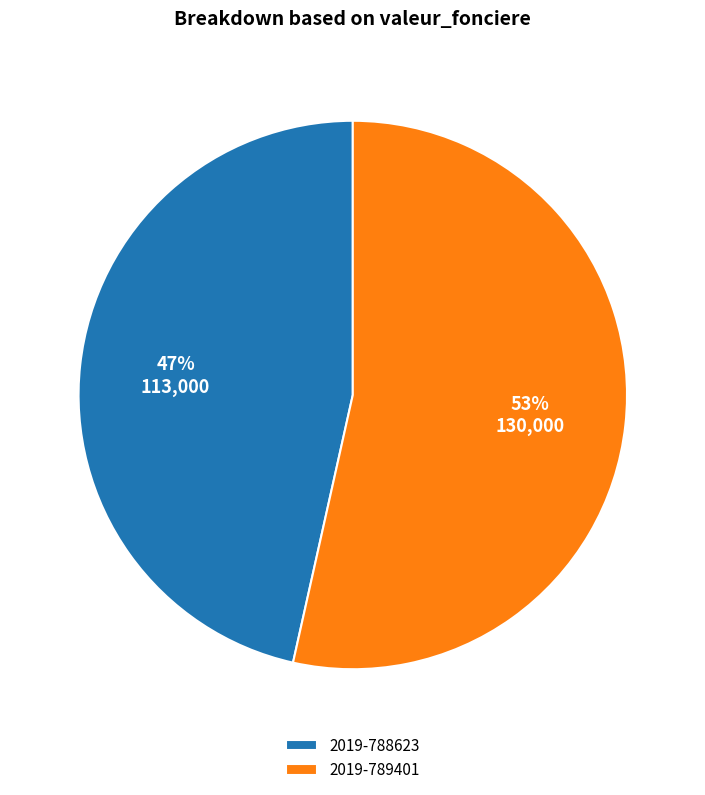

To the nearest percent, what is the combined percentage of 2019-789401 and 2019-788623?

100%